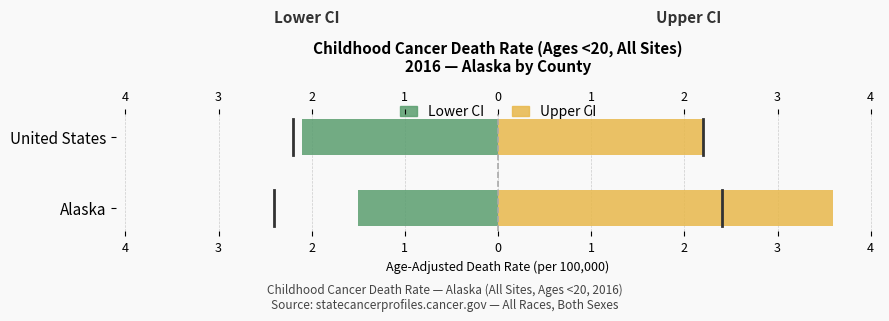

What is the difference between the maximum and minimum values in the Lower CI series?

0.6